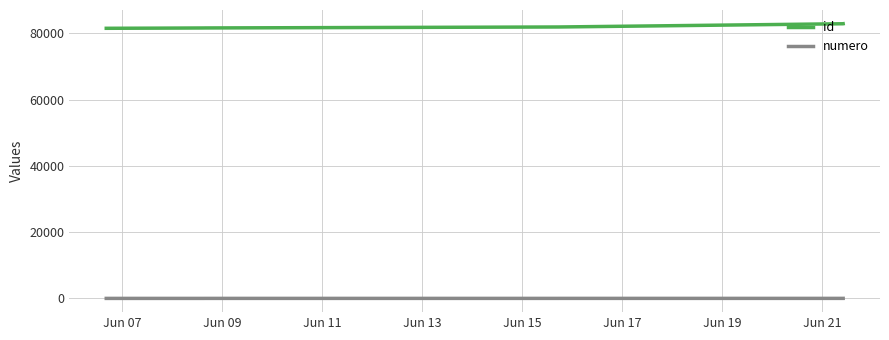

Rank the series by their average value, from highest to lowest.

id, numero